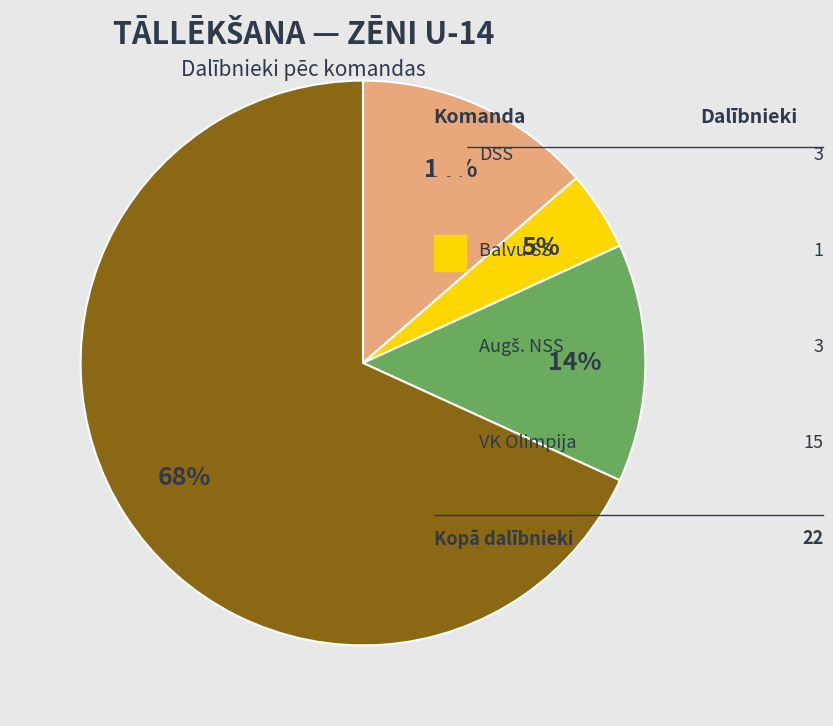

Is there a majority slice in this chart?

Yes